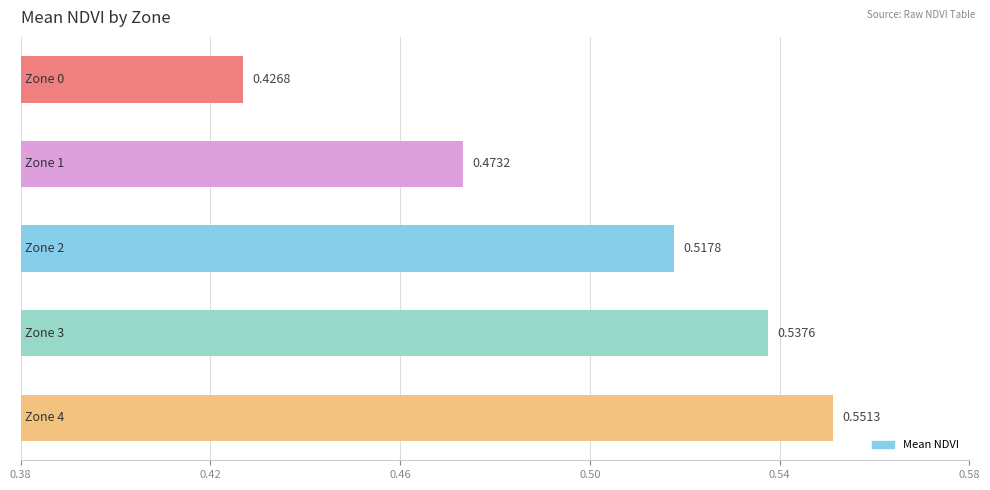

What is the maximum value shown in the chart?

0.6